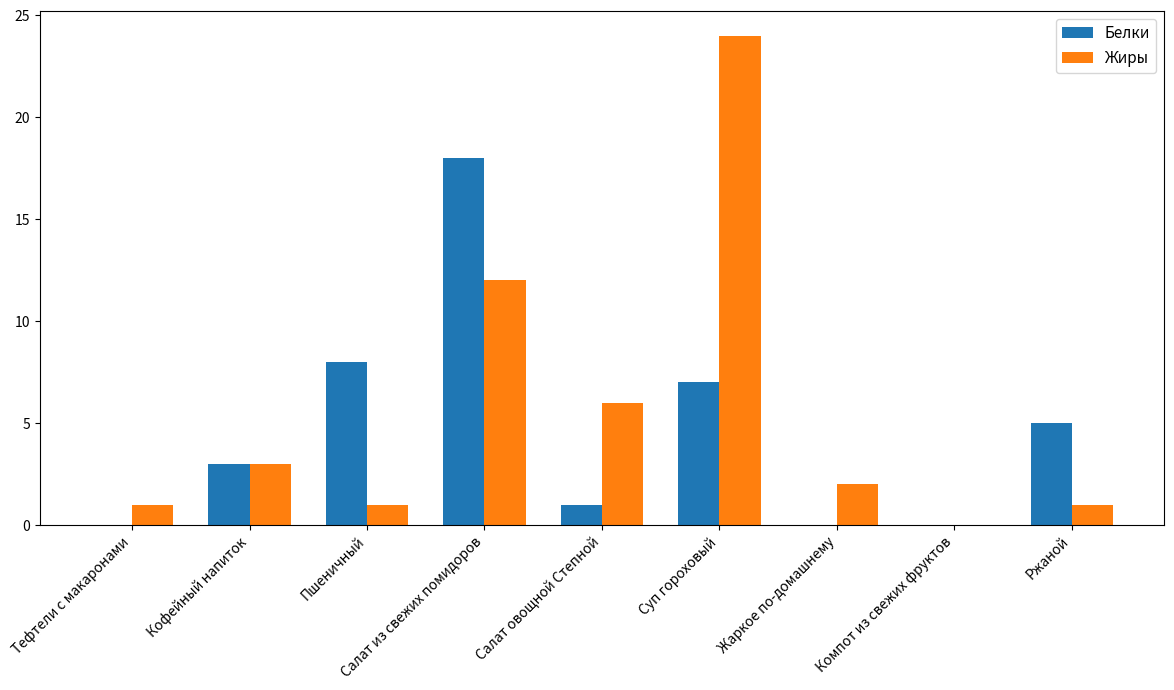

At which category is the sum across all series the highest?

Суп гороховый